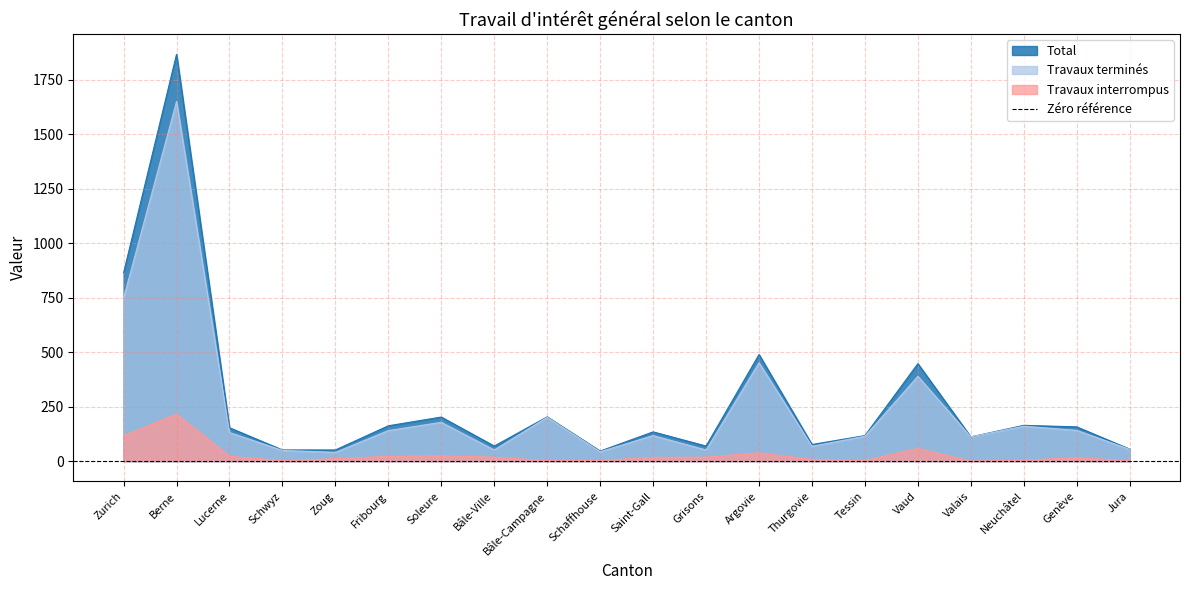

The value of Travaux interrompus at Schaffhouse is 3. True or false?

True